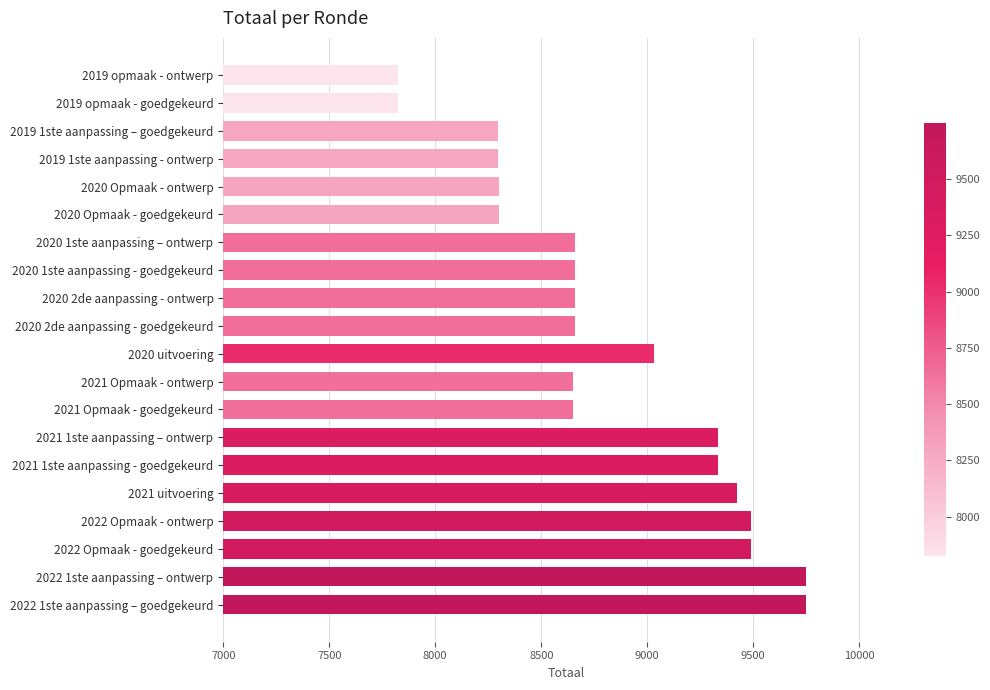

What is the average value?

8818